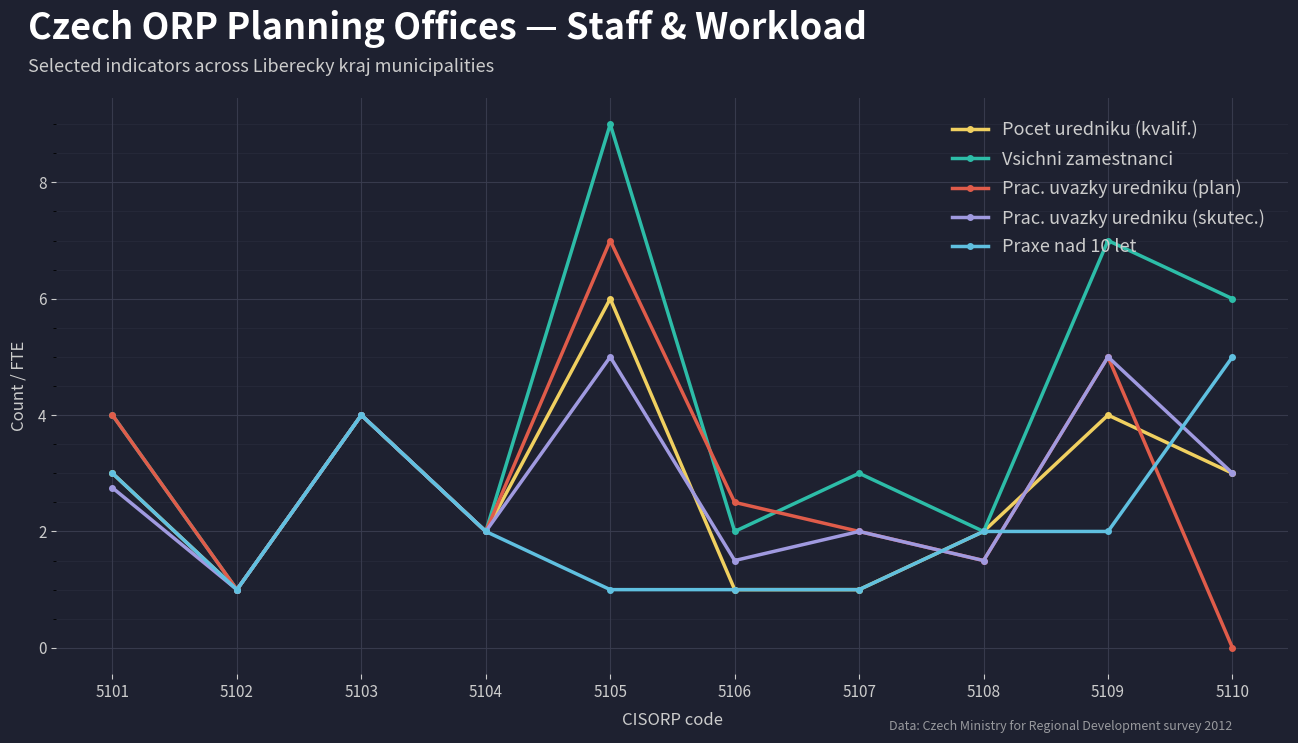

At which label is Praxe nad 10 let closest to 3?

5101